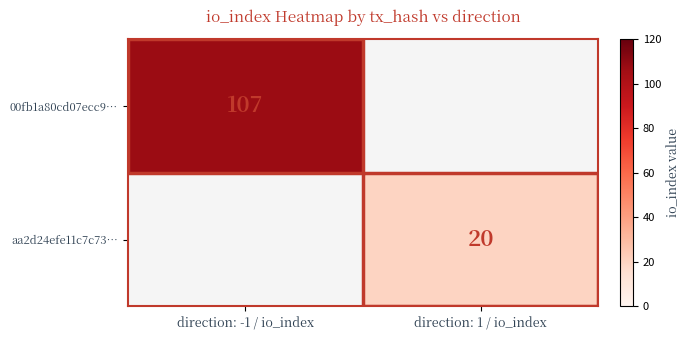

Which category has the lowest value across all series?

direction: 1 / io_index